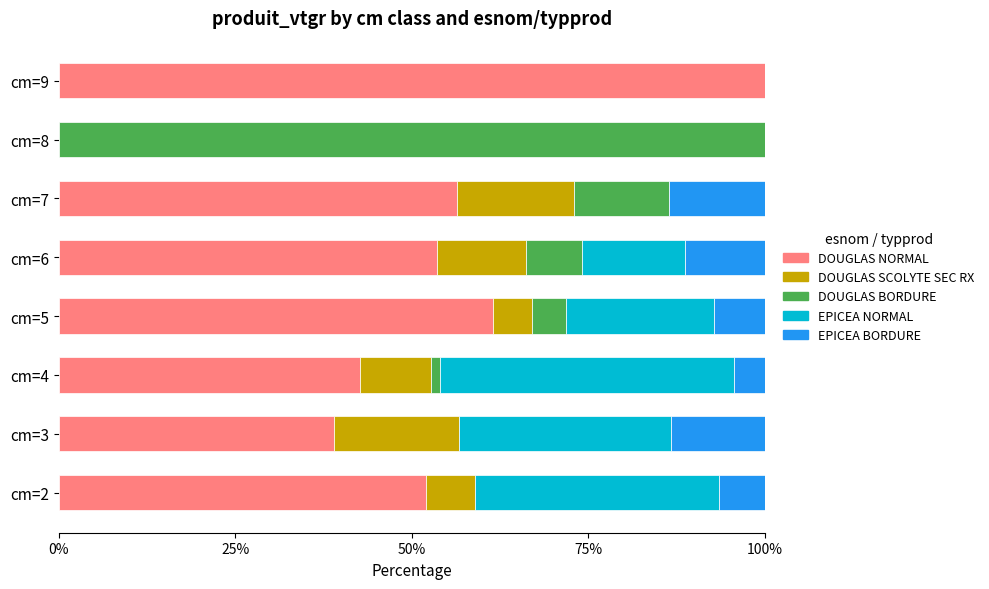

The value of DOUGLAS NORMAL at cm=8 is 48.0. True or false?

False